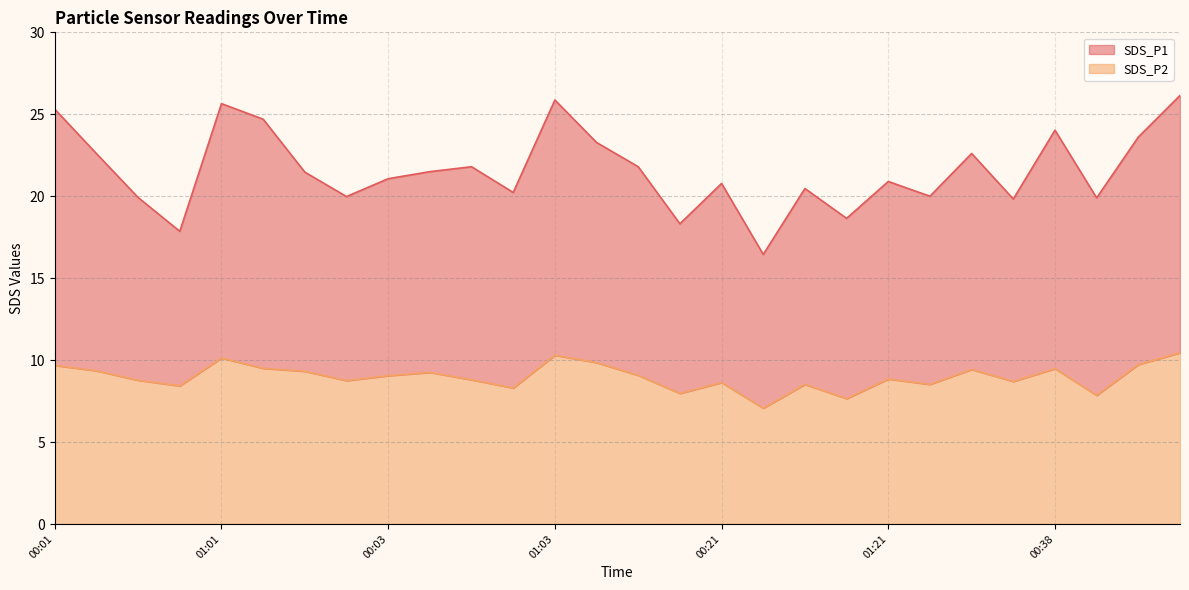

True or false: SDS_P1 has more than 1 points higher than both neighbors.

True